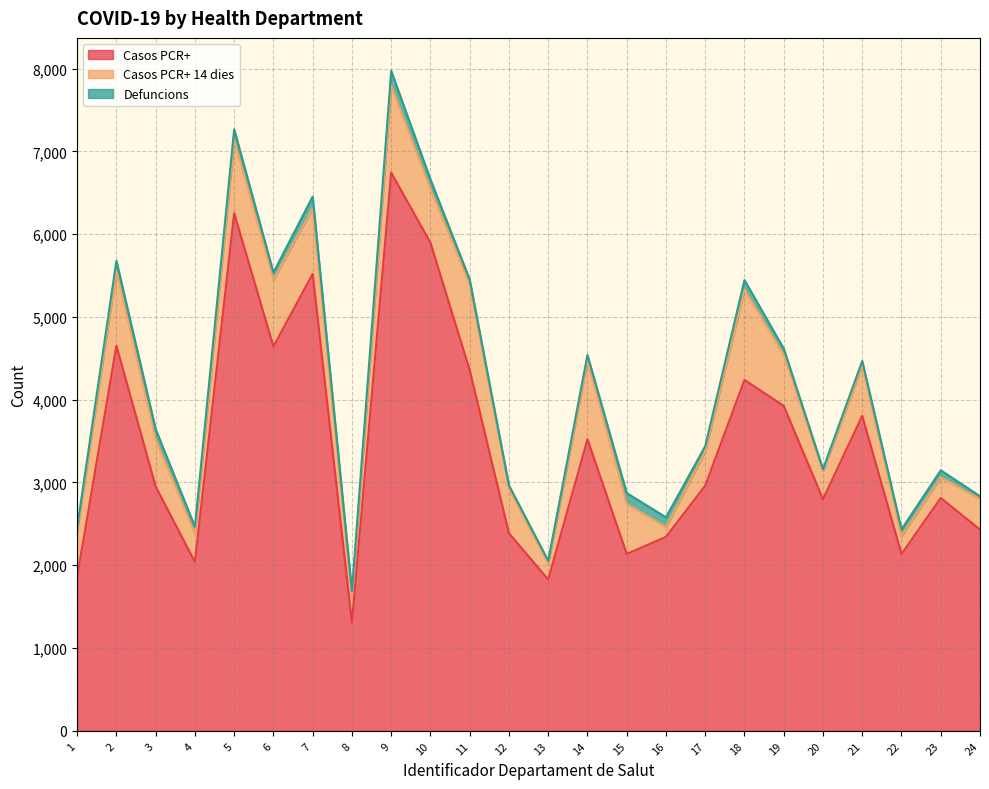

Reading right to left, list all the values displayed in this chart.

Casos PCR+: 6=4643	14=3523	1=1862	5=6252	9=6742	7=5519	10=5896	22=2135	4=2040	8=1306	23=2813	11=4357	3=2950	16=2343	12=2387	24=2431	13=1828	2=4652	21=3806	20=2798	18=4239	15=2136	17=2962	19=3925
Casos PCR+ 14 dies: 6=810	14=947	1=555	5=887	9=1054	7=795	10=651	22=217	4=343	8=297	23=251	11=1035	3=574	16=118	12=537	24=368	13=192	2=909	21=609	20=343	18=1094	15=606	17=415	19=617
Defuncions: 6=83	14=70	1=43	5=128	9=176	7=140	10=115	22=82	4=82	8=85	23=83	11=60	3=120	16=118	12=41	24=35	13=34	2=117	21=53	20=20	18=112	15=130	17=62	19=76